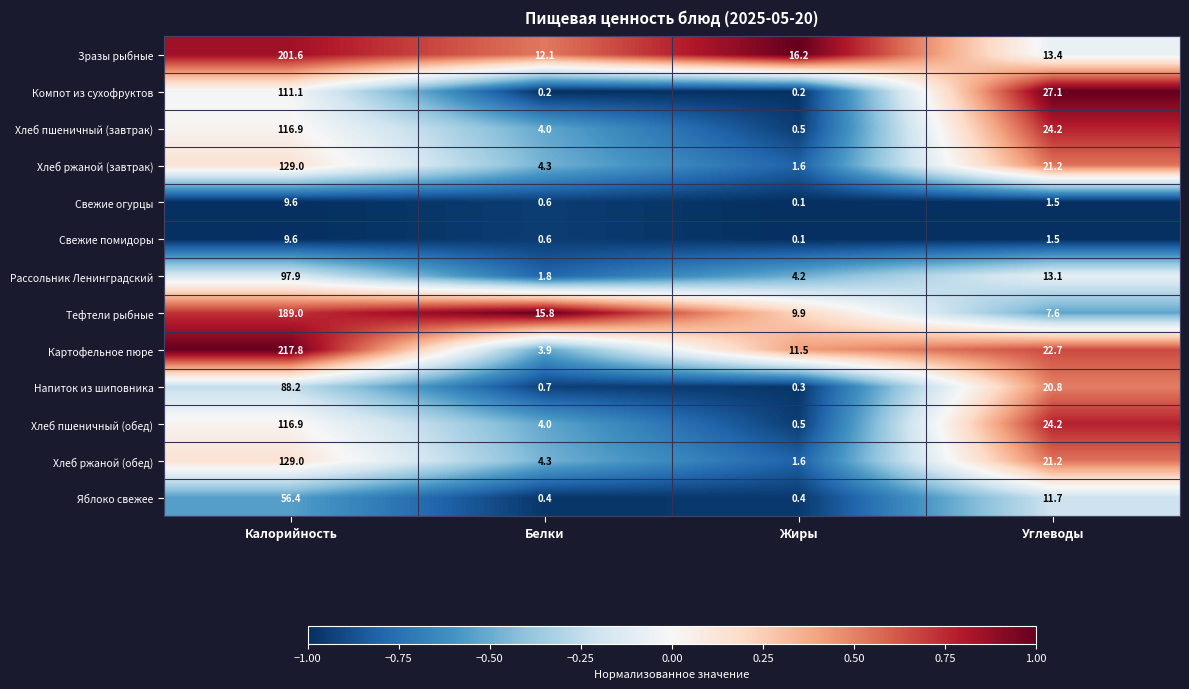

True or false: Зразы рыбные has a value of 8.0 at Углеводы.

False